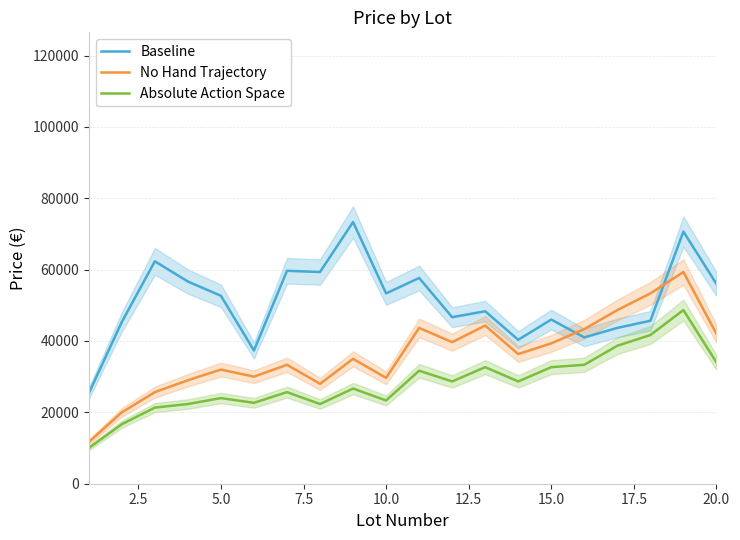

True or false: Absolute Action Space has a value of 37659.5 at 7.5.

False